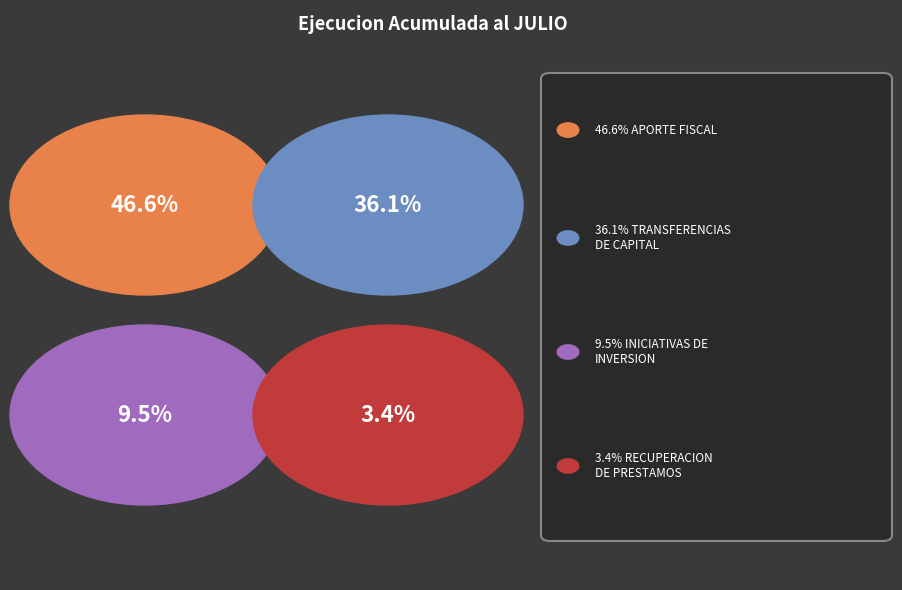

Does any single category account for the majority?

No